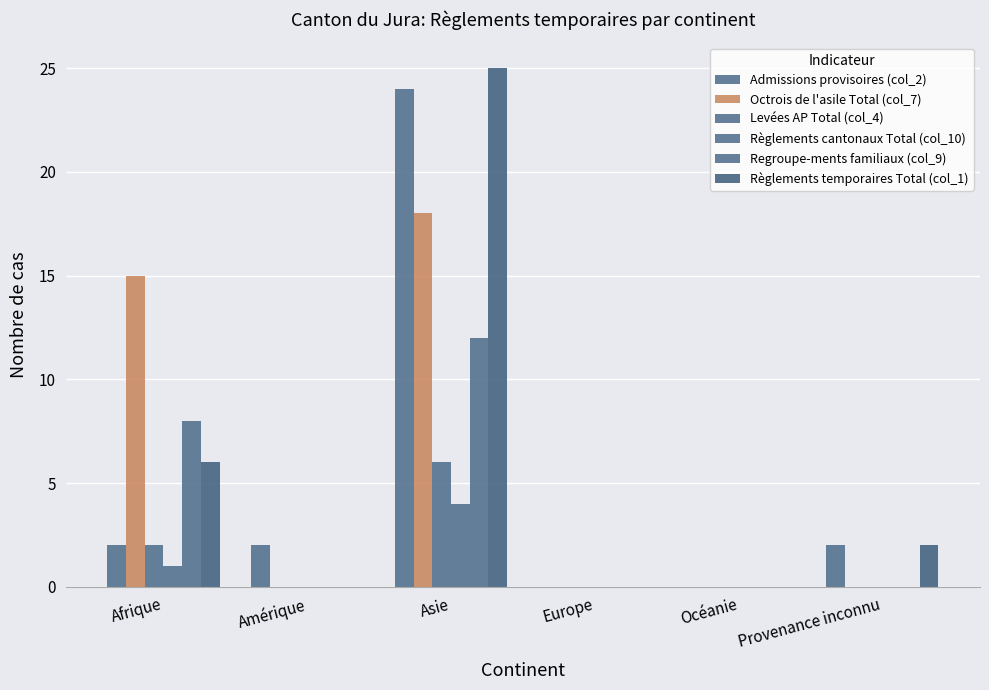

Rank the series at Asie from lowest to highest value.

Règlements cantonaux Total (col_10), Levées AP Total (col_4), Regroupe-ments familiaux (col_9), Octrois de l'asile Total (col_7), Admissions provisoires (col_2), Règlements temporaires Total (col_1)